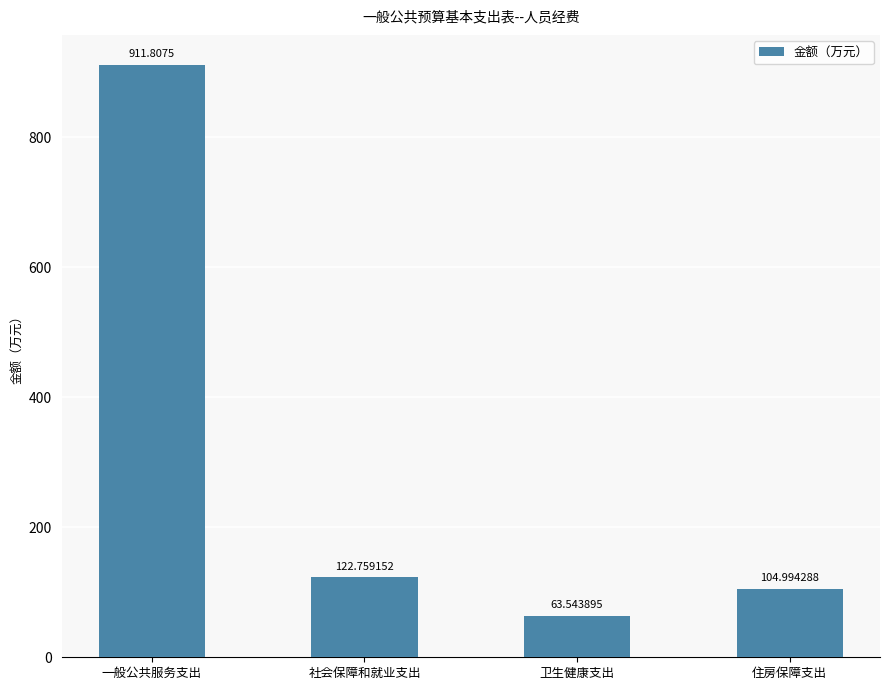

What is the sum of all values?

1203.1